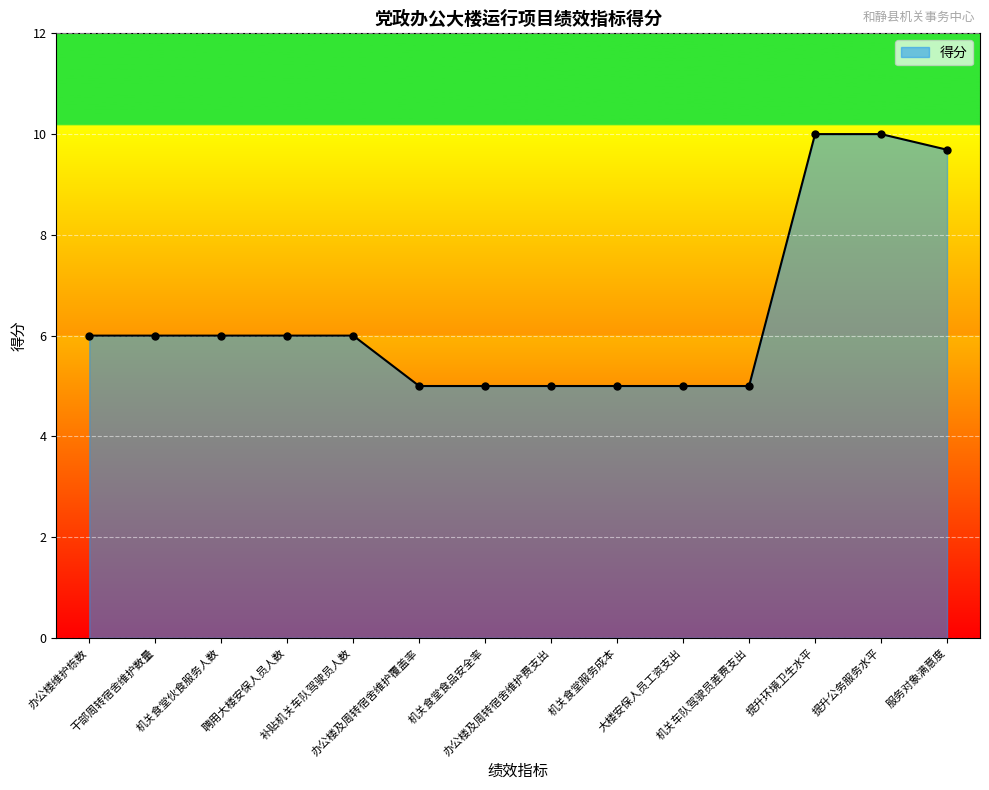

How many lines are shown in the chart?

1